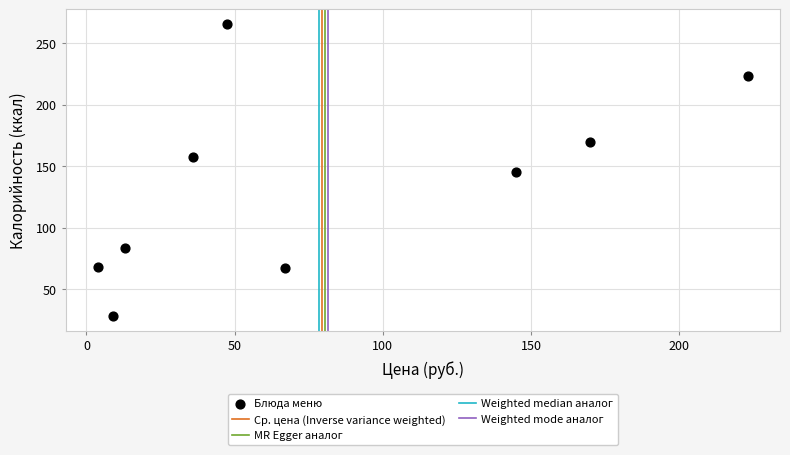

What is the range of Y values (max minus min)?

237.6